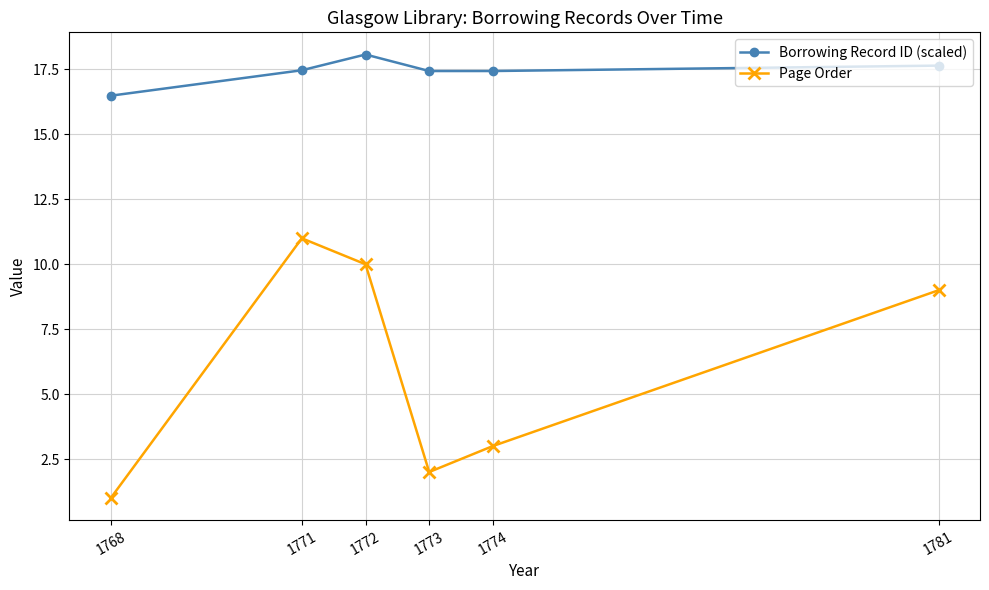

Count the Page Order values in the range 2 to 10.

4